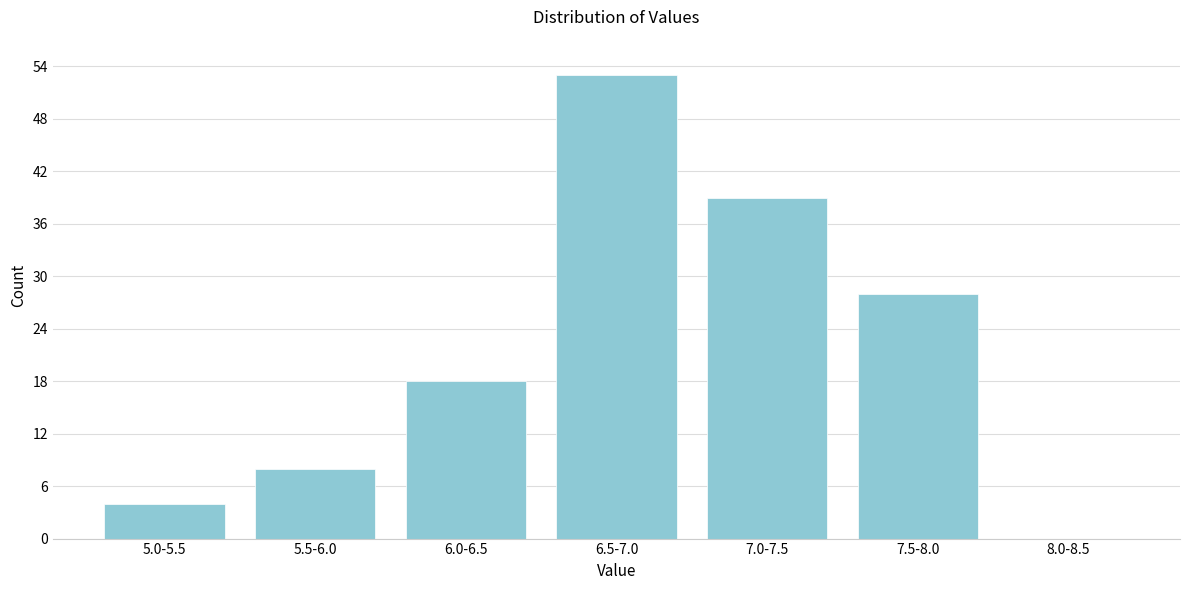

Reading right to left, transcribe all the data shown in this chart.

8.0-8.5=0	7.5-8.0=28	7.0-7.5=39	6.5-7.0=53	6.0-6.5=18	5.5-6.0=8	5.0-5.5=4